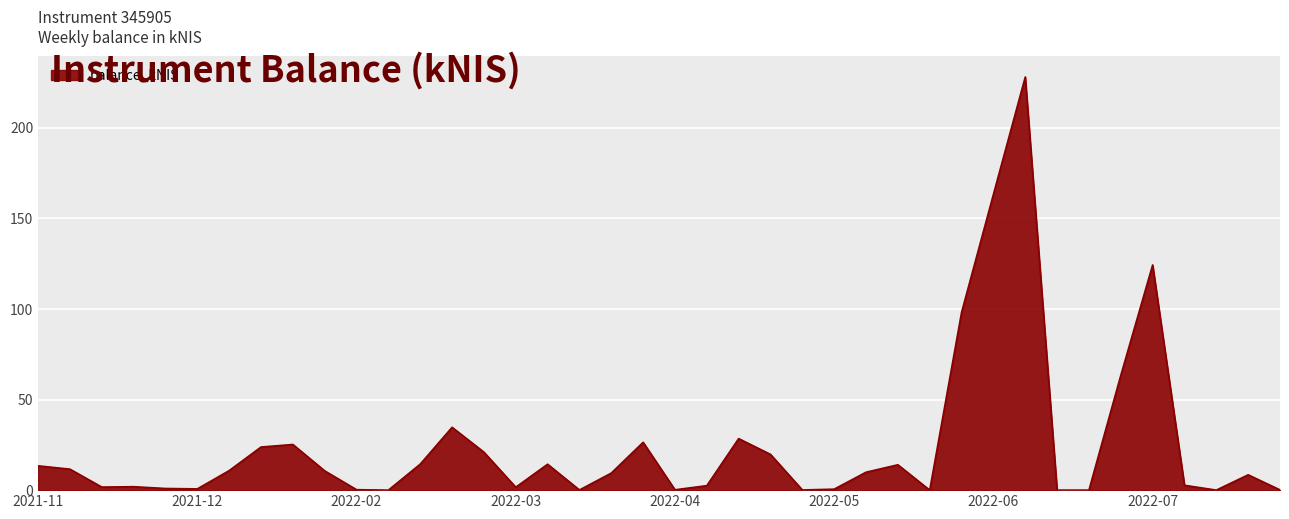

What is the difference between the maximum and minimum values?

227.9